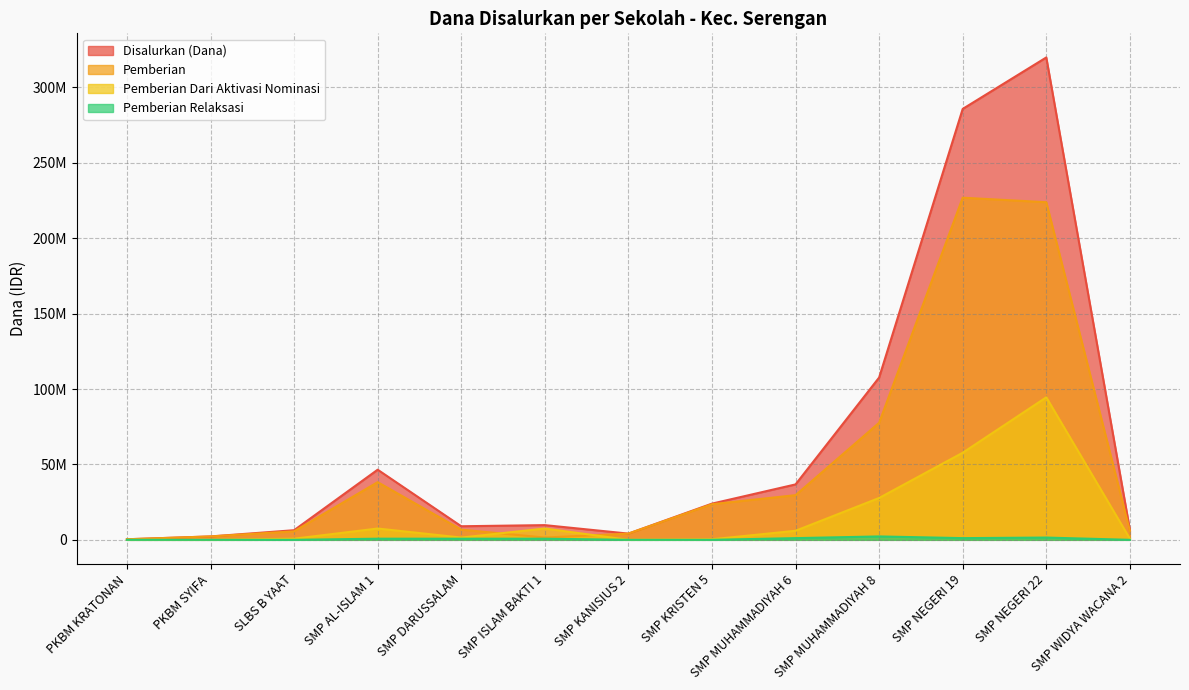

What is the difference between the Pemberian Dari Aktivasi Nominasi values at PKBM KRATONAN and SMP DARUSSALAM?

1500000